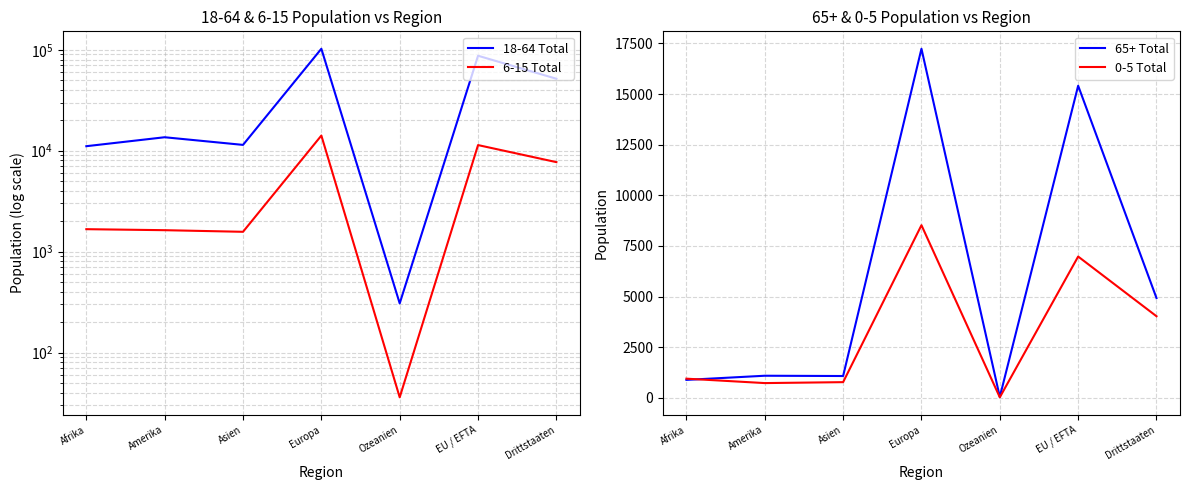

What is the difference between the second highest and second lowest values in the 18-64 Total series?

76217